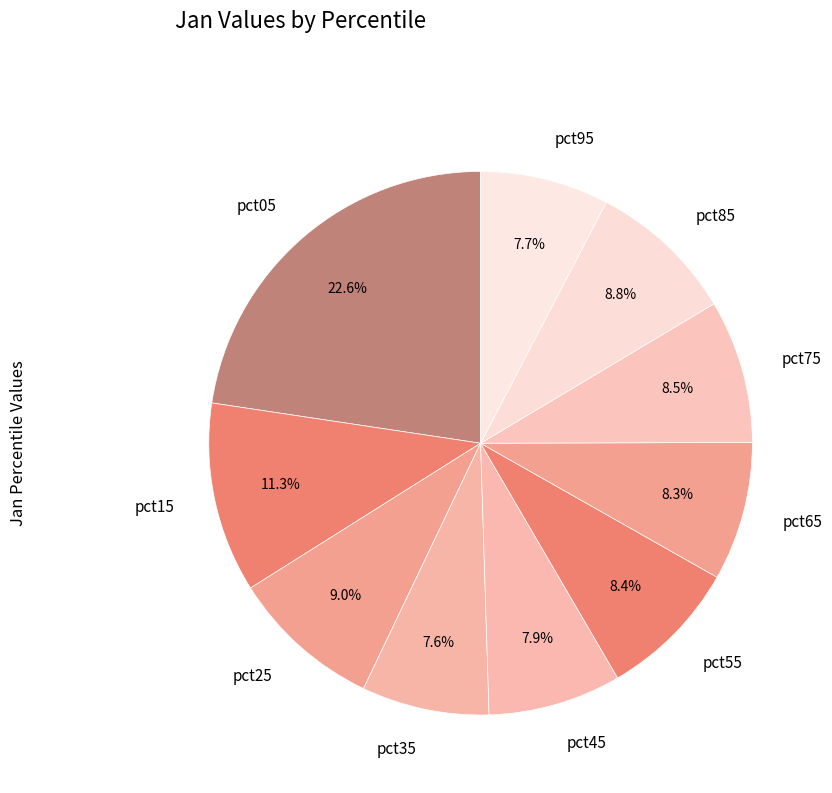

Count the number of slices in the pie.

10